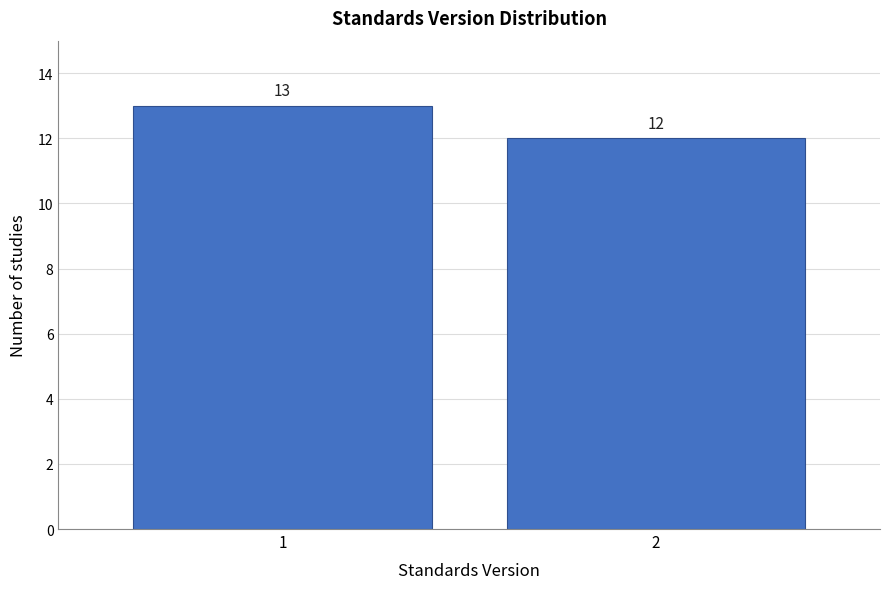

Reading right to left, transcribe all the data shown in this chart.

2=12	1=13